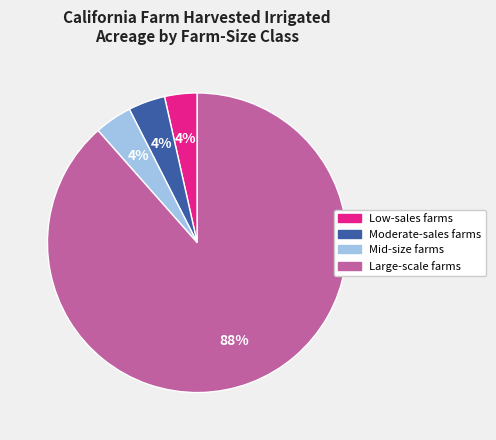

To the nearest percent, what portion does Mid-size farms represent?

4%